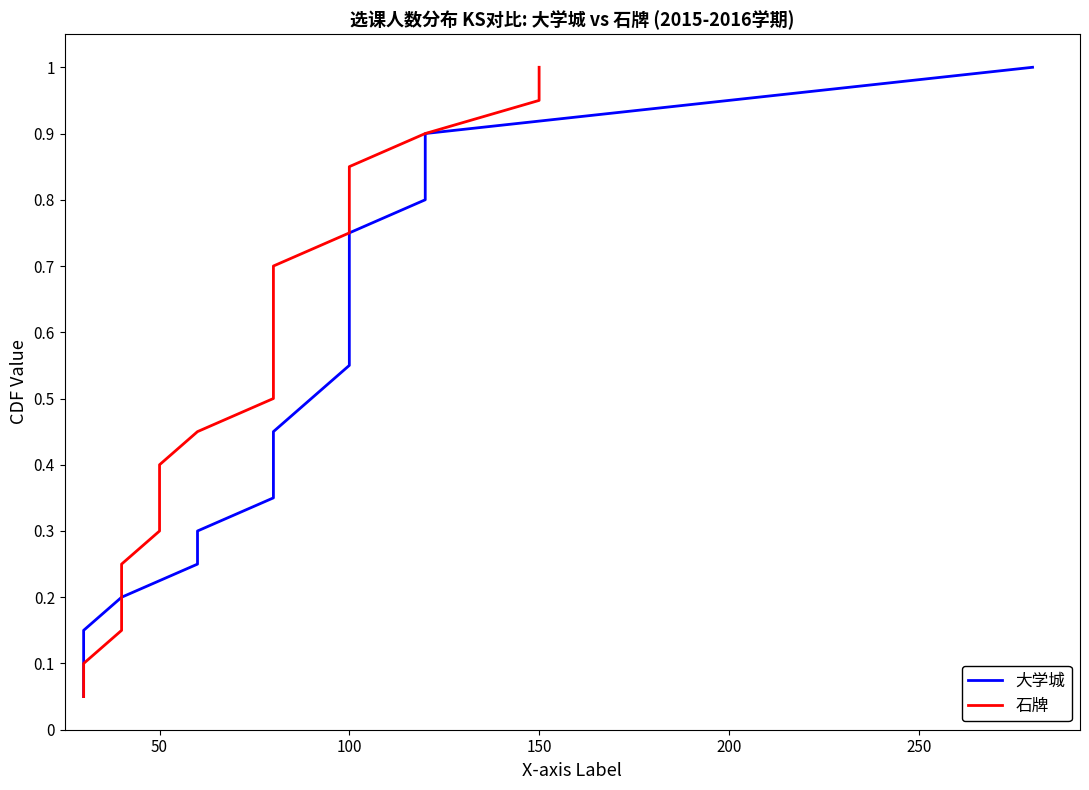

How many lines are shown in the chart?

2